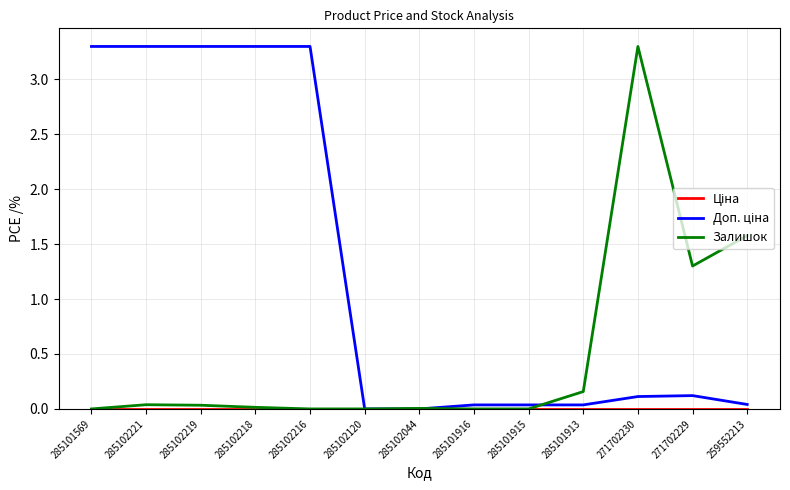

What is the difference between the highest and lowest values at 285101569?

3.3